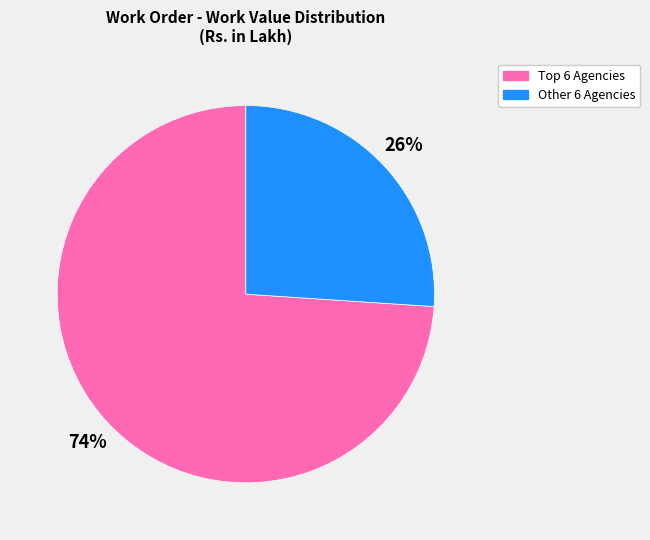

Is there a majority slice in this chart?

Yes